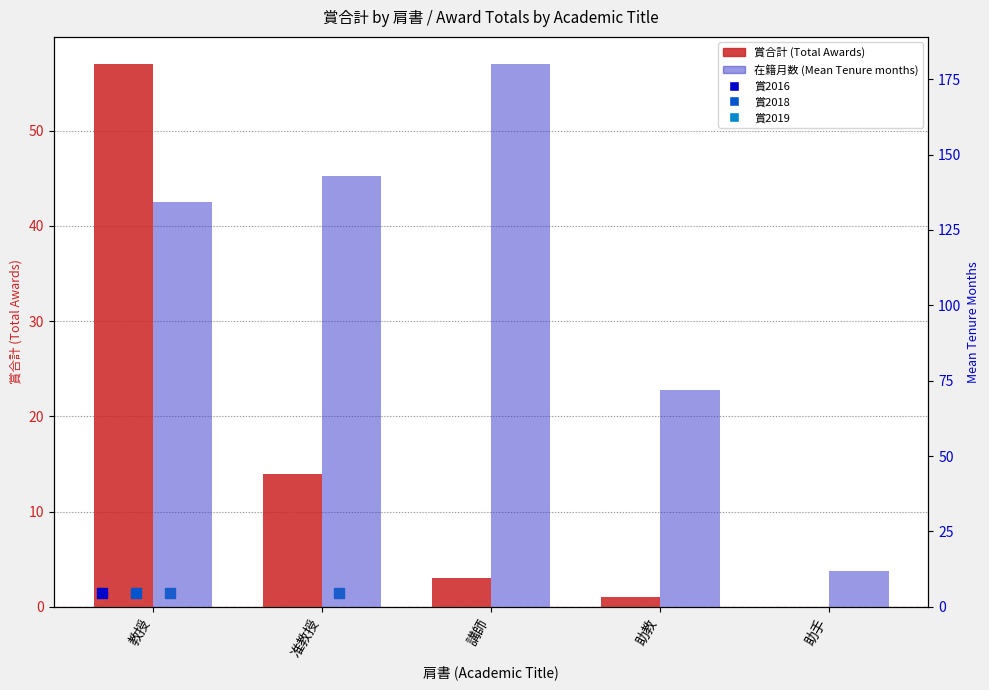

At 助教, list the series in order from largest to smallest.

在籍月数 (Mean Tenure), 賞合計 (Total Awards)